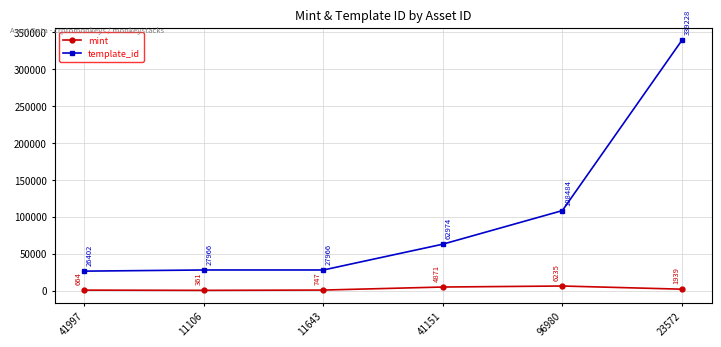

What is the value of the mint point at the 4th from the left?

4871